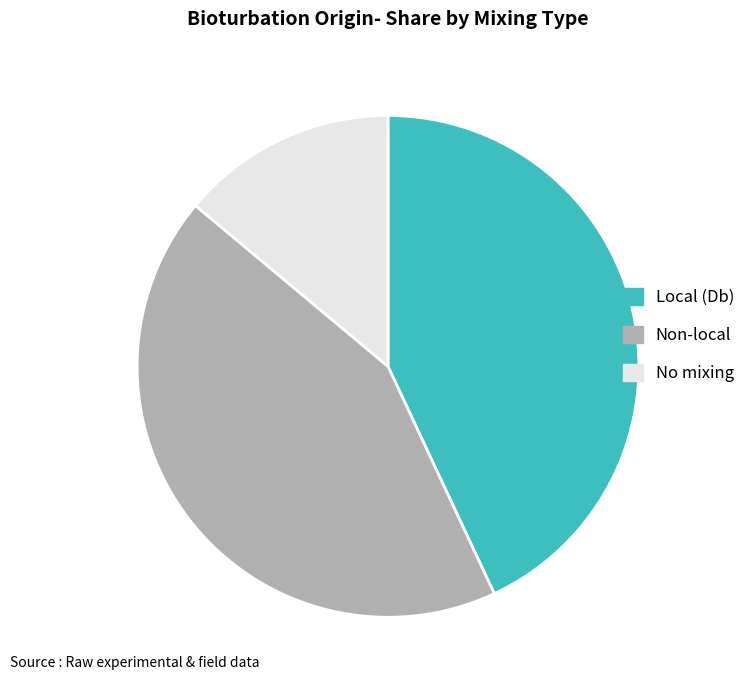

Is there a majority slice in this chart?

No